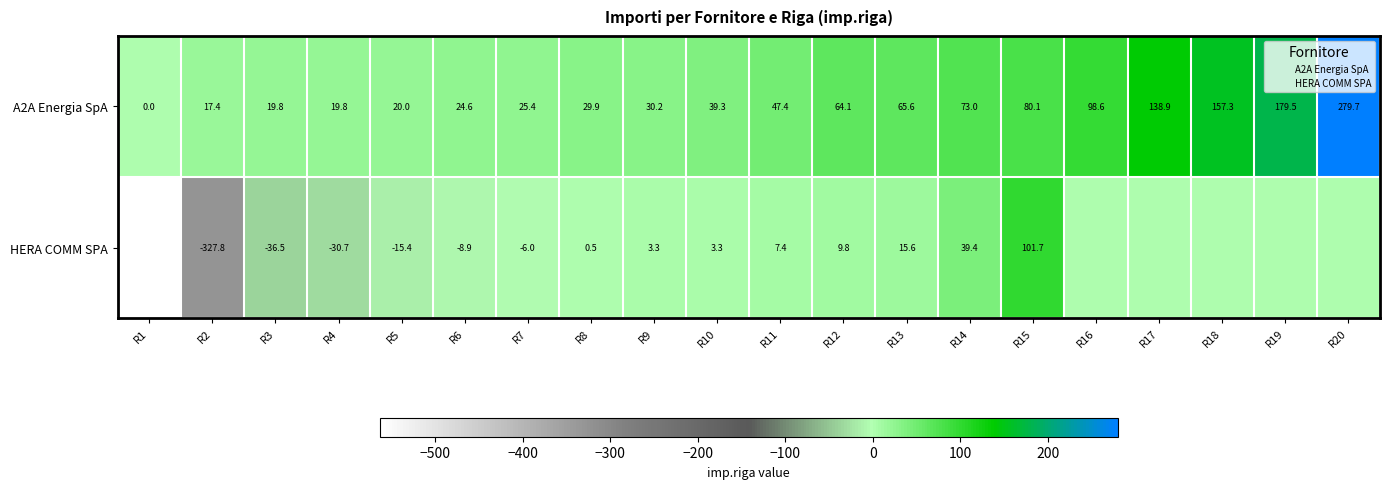

What is the total value across all series at R9?

33.5